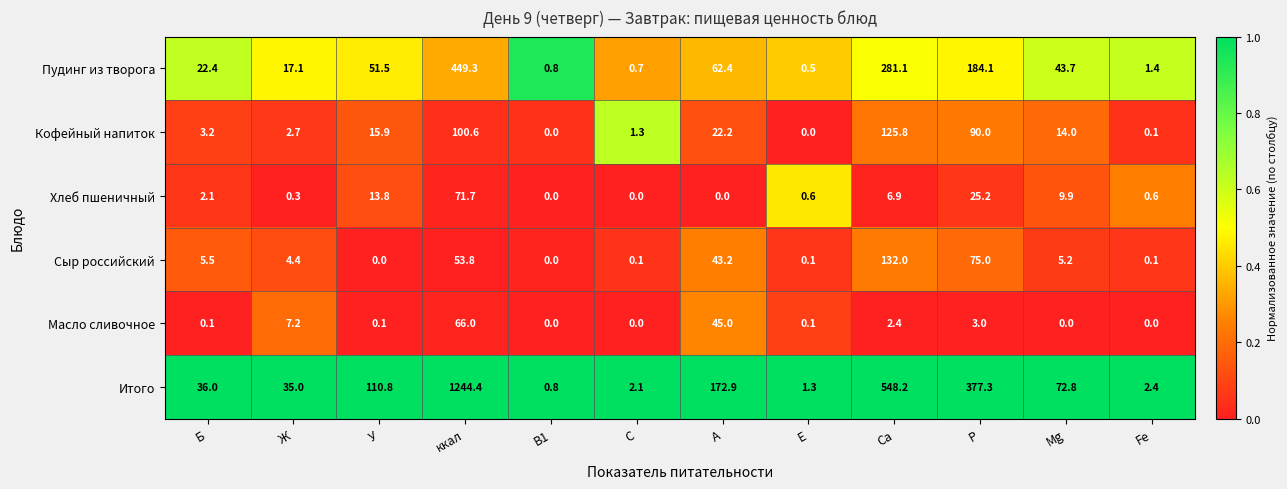

At how many categories does at least one series exceed 0?

12